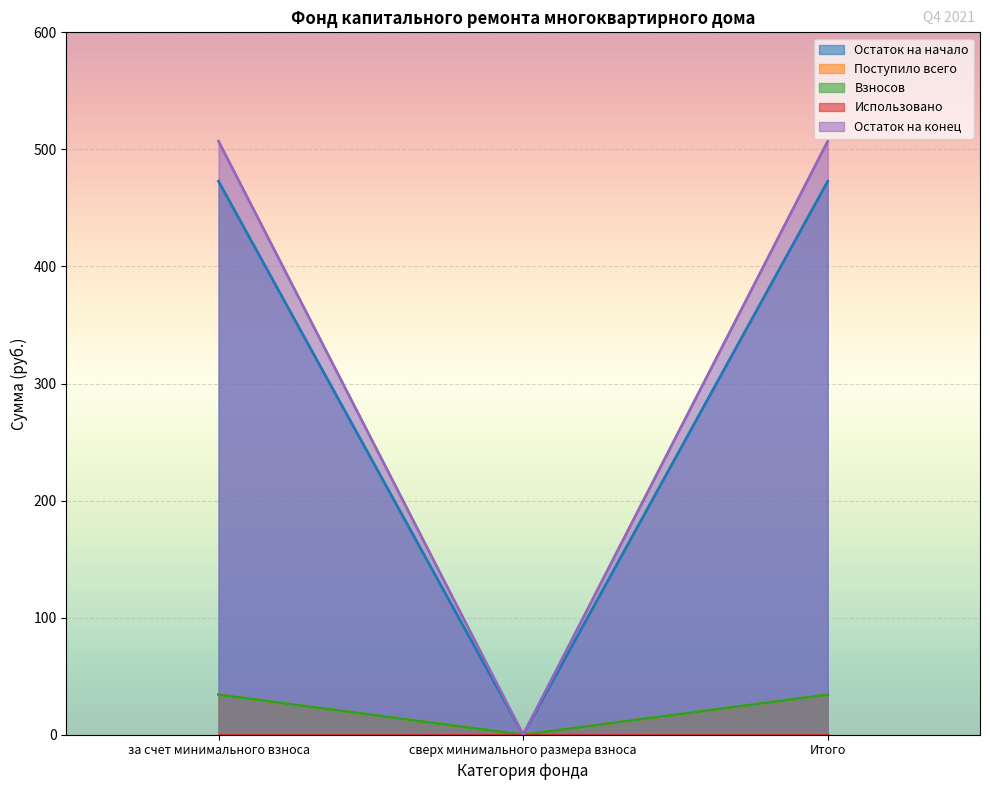

Does the chart display data point markers on the line(s)?

No